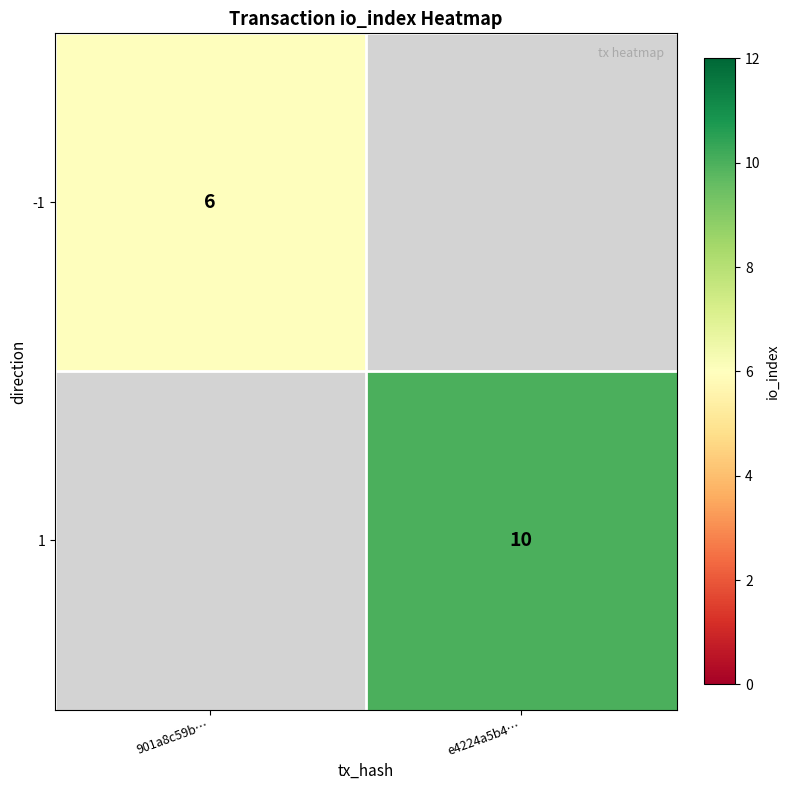

The value of 1 at e4224a5b4… is 13.1. True or false?

False